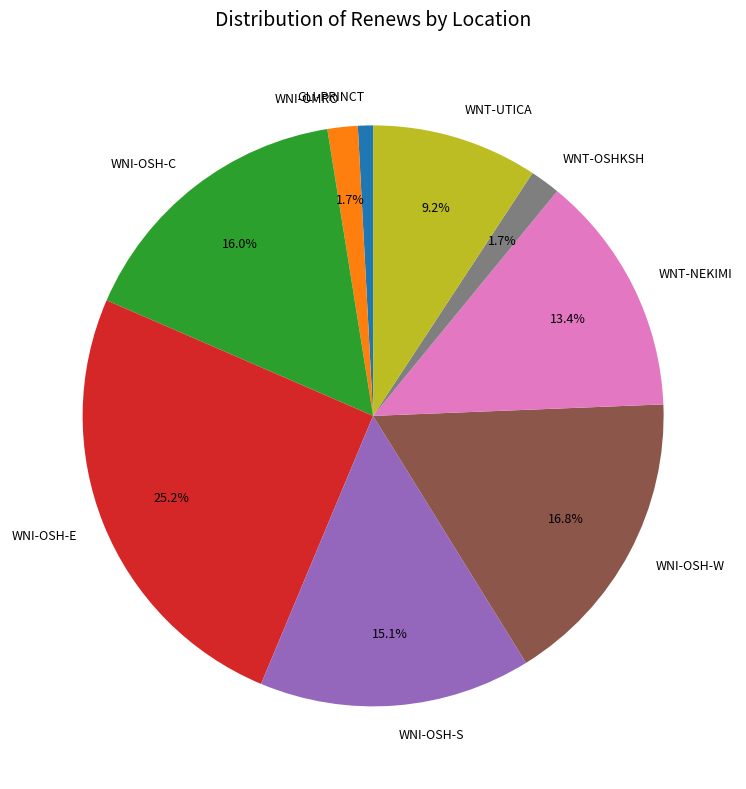

Does WNI-OSH-E account for over 50% of the chart?

No